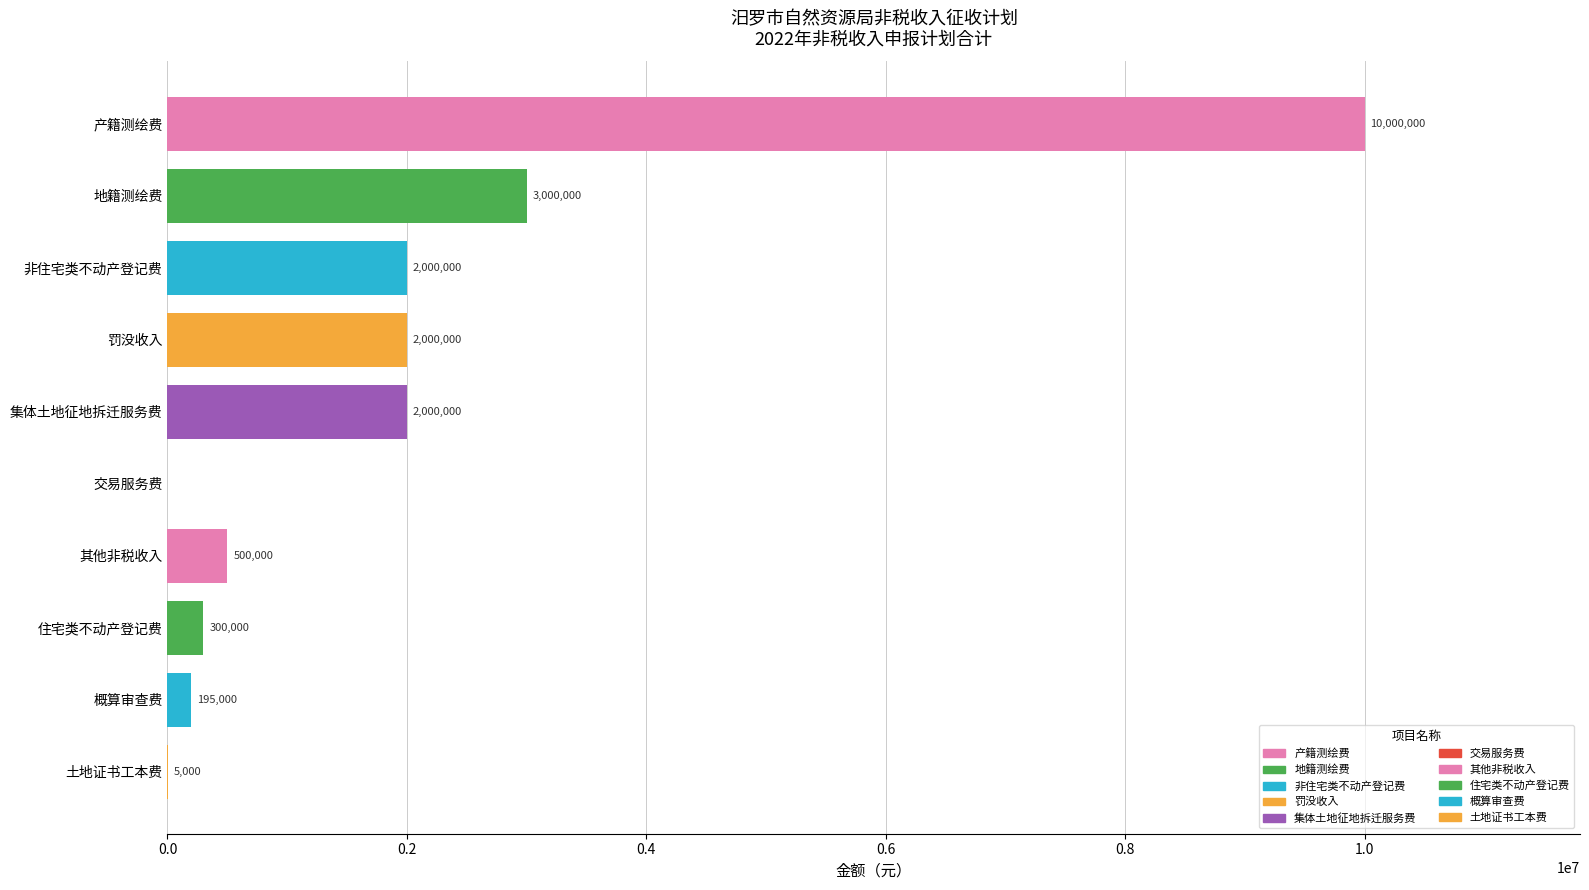

Does the chart contain stacked bars?

No